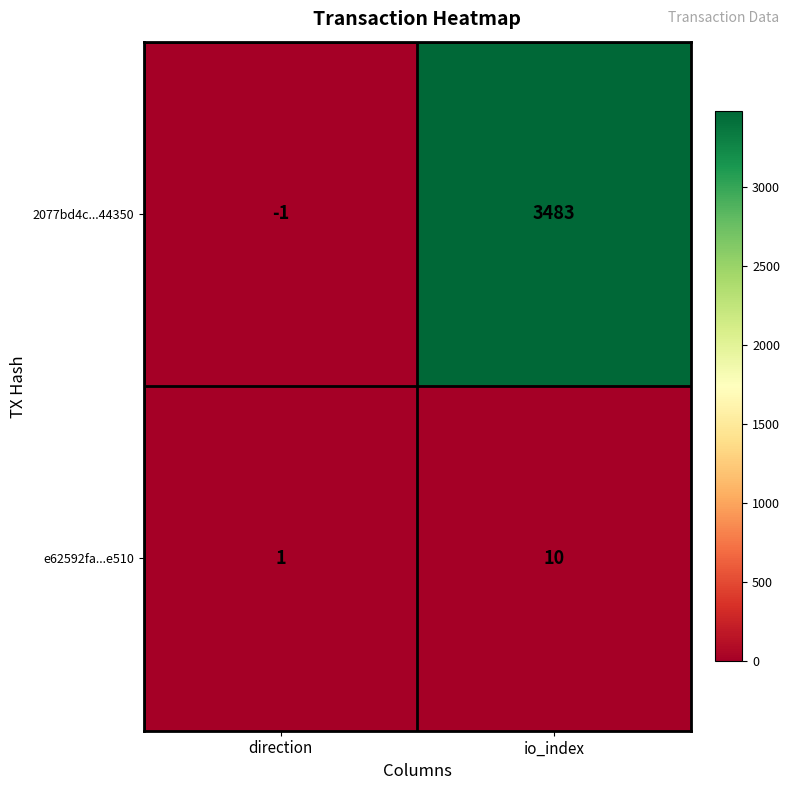

At how many categories does at least one series exceed 2128?

1